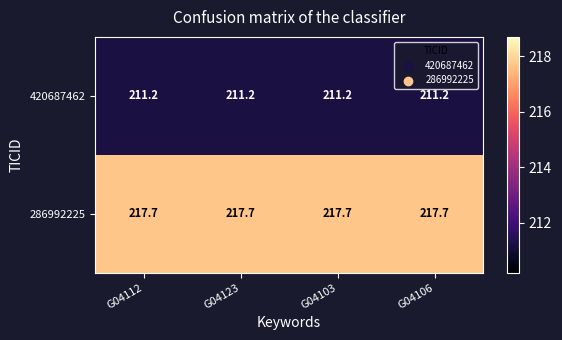

Is the value of 420687462 at G04103 greater than the value of 286992225 at G04103?

No